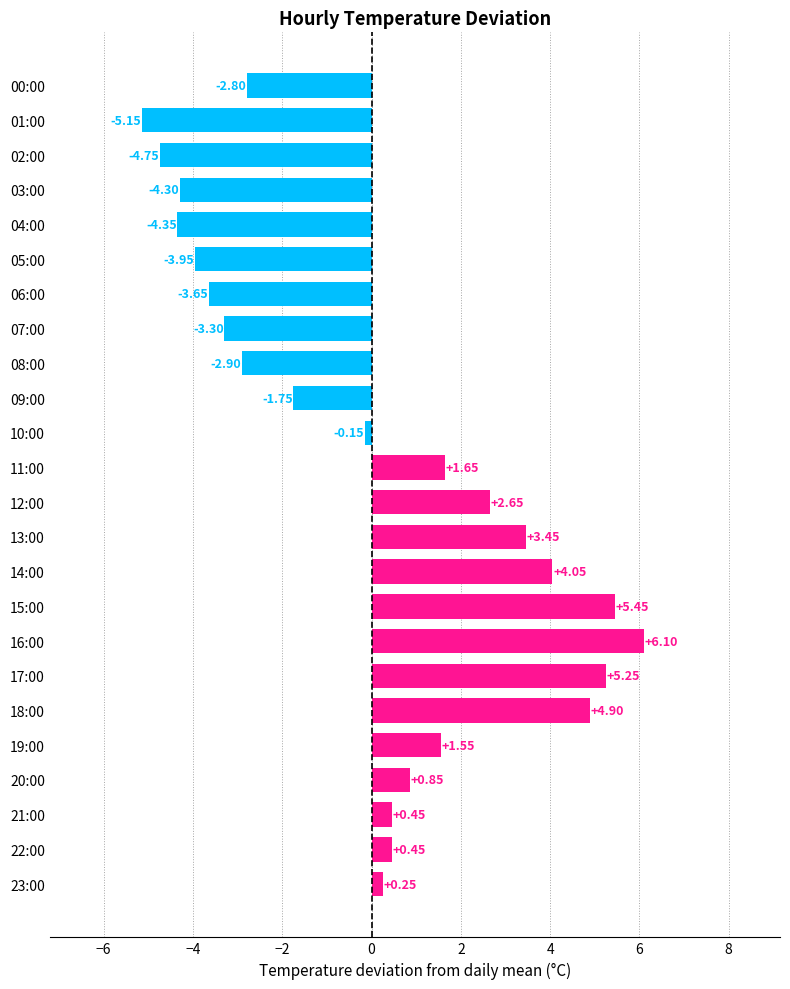

What is the sum of the values at 21:00 and 15:00?

5.9